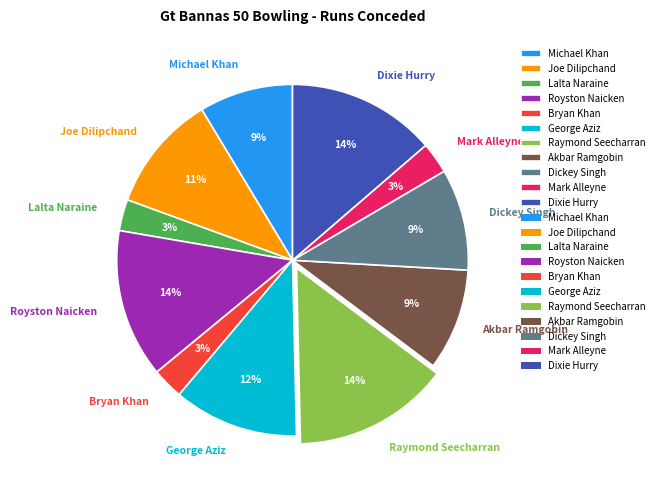

Combined, do Dixie Hurry and Dickey Singh account for over 50%?

No